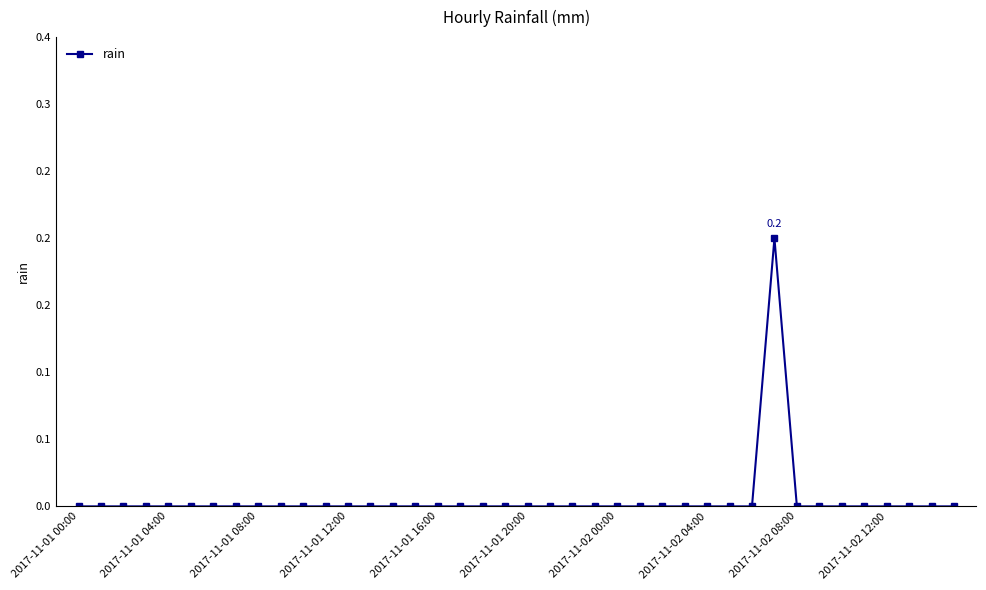

Is this an area chart (filled region under the line)?

No